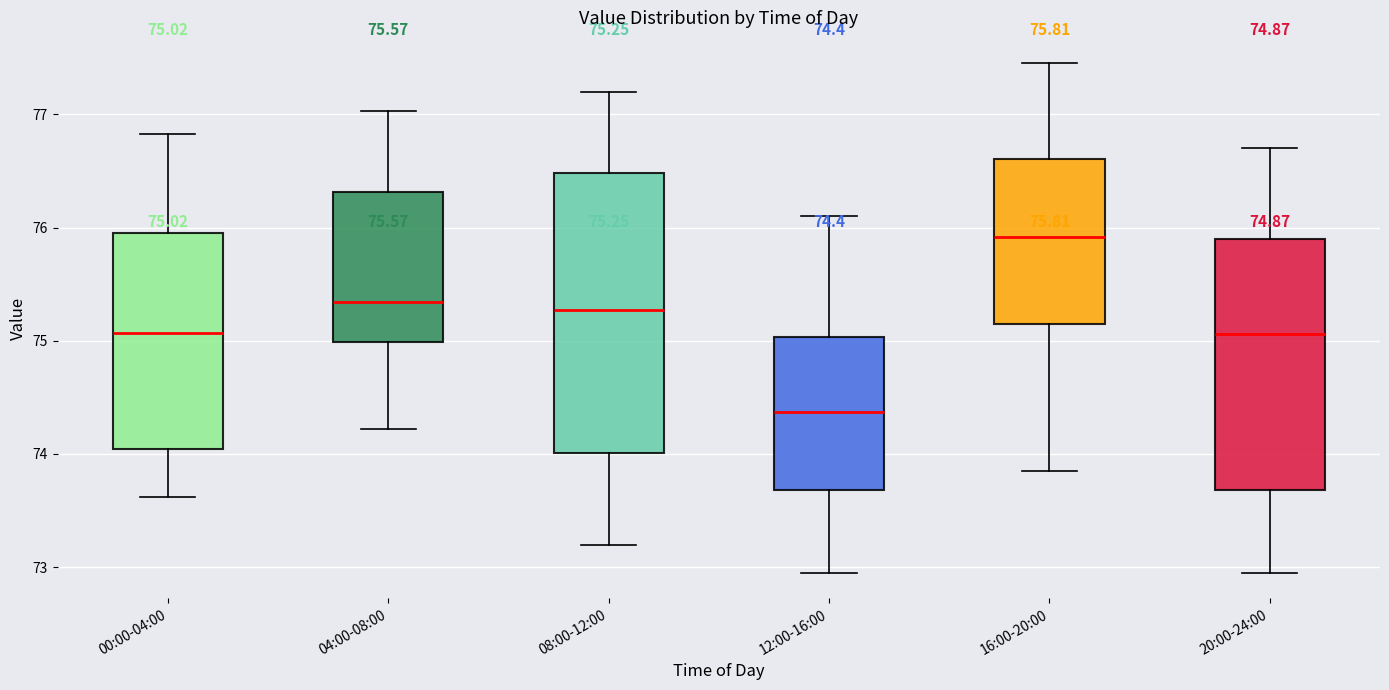

Comparing the boxes themselves (not the whiskers), which one is the tallest?

08:00-12:00